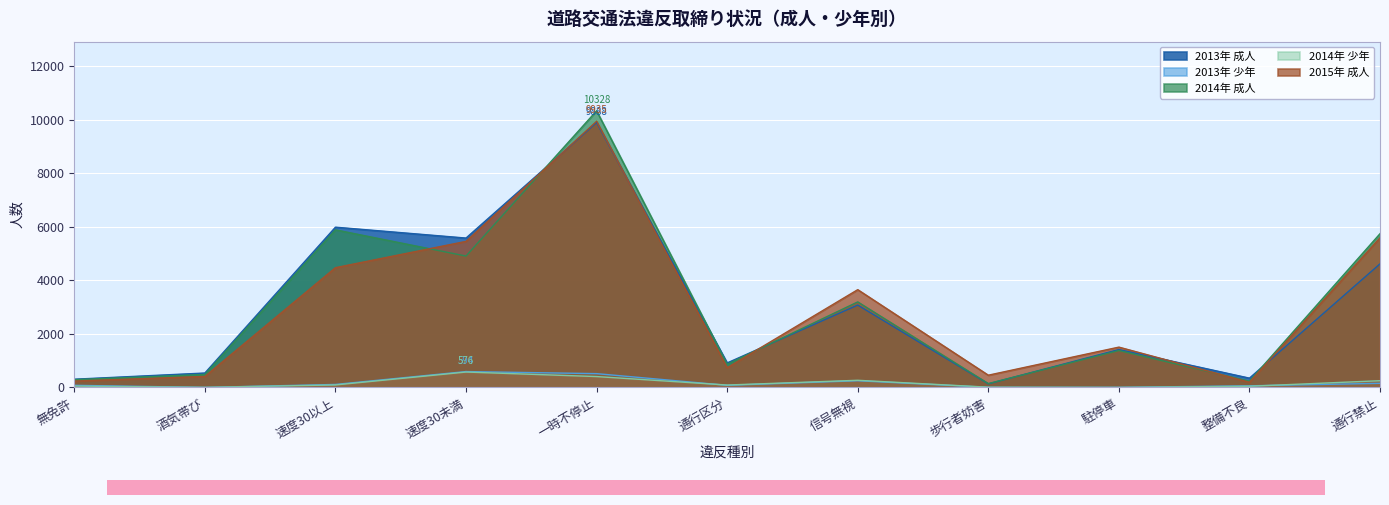

Which series has the largest total across all categories?

2014年 成人